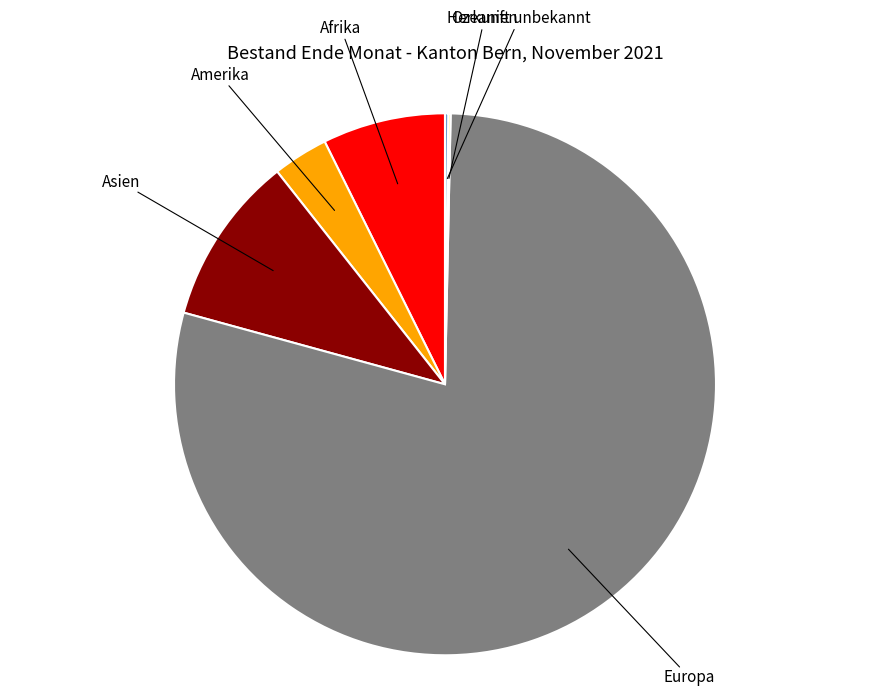

Is there any slice that represents more than half of the pie?

Yes